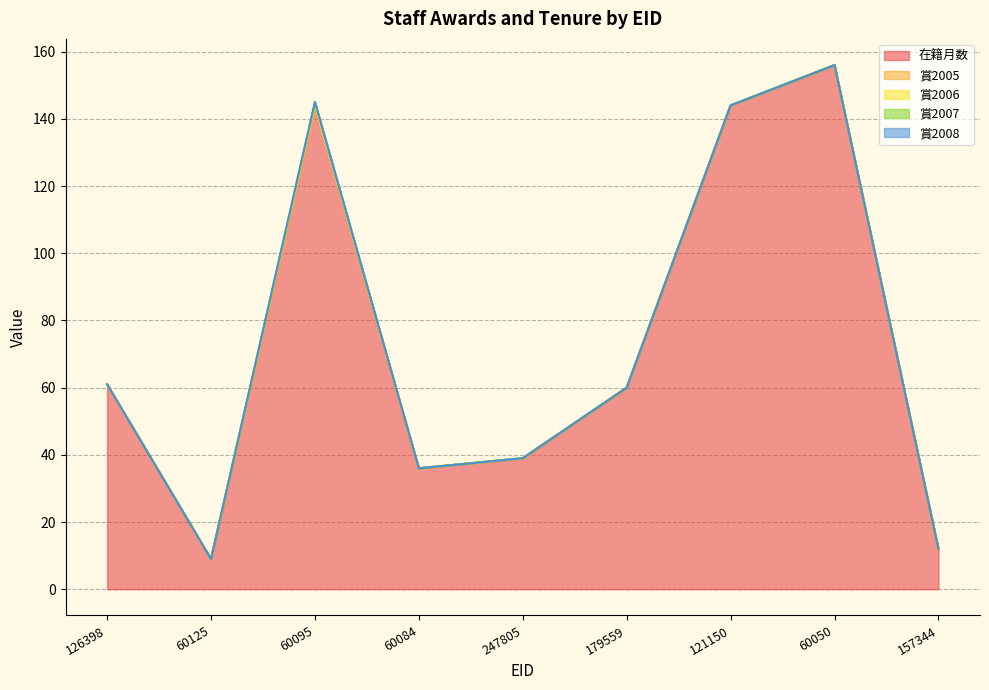

Reading left to right, transcribe all the data shown in this chart.

在籍月数: 61	9	144	36	39	60	144	156	12
賞2005: 0	0	0	0	0	0	0	0	0
賞2006: 0	0	0	0	0	0	0	0	0
賞2007: 0	0	1	0	0	0	0	0	0
賞2008: 0	0	0	0	0	0	0	0	0
賞合計: 0	0	1	0	0	0	0	0	0